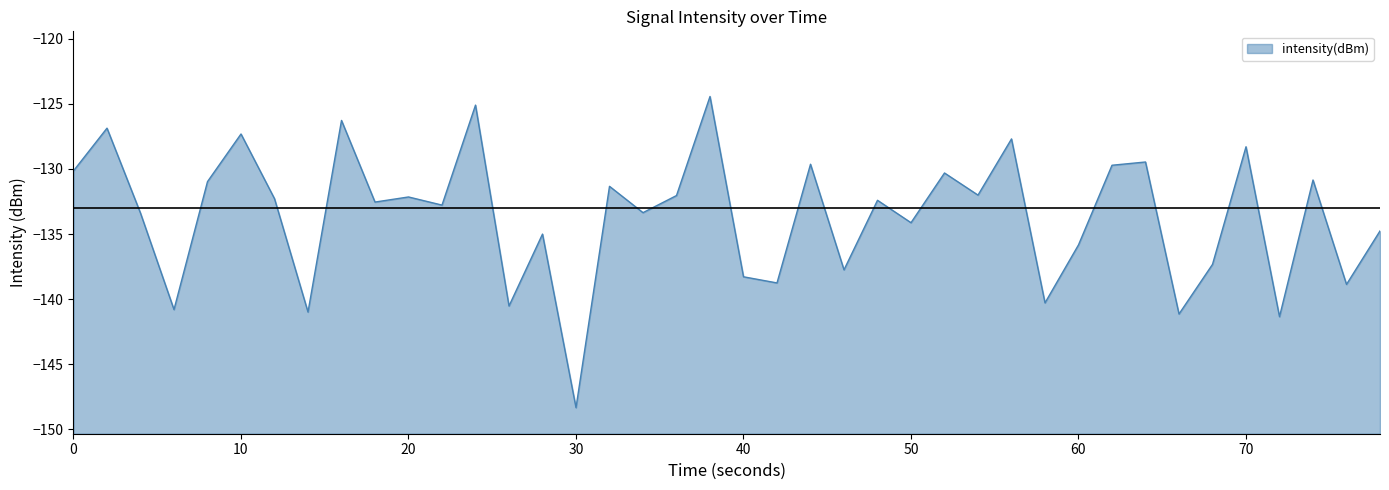

Does the chart have visible grid lines?

No